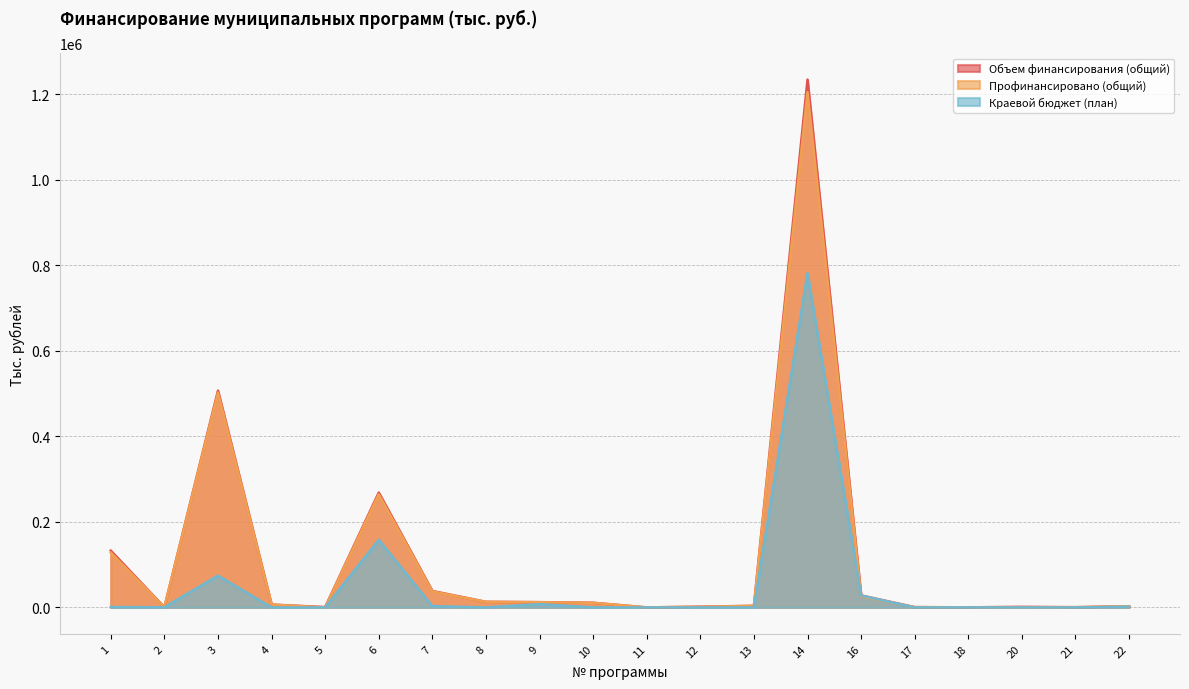

At which category does Объем финансирования (общий) reach its first local peak?

3